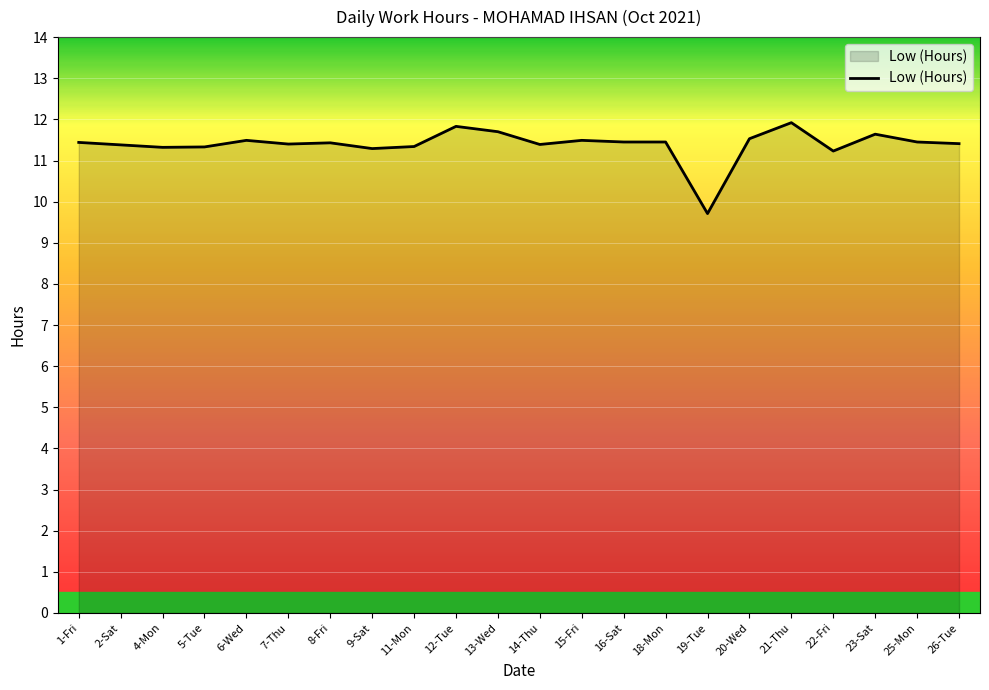

Approximately how many times larger is the value at 21-Thu compared to 11-Mon?

1.1